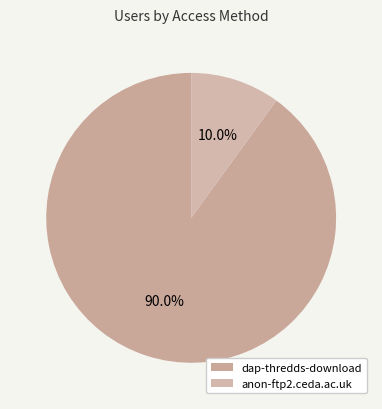

What portion of the pie excludes dap-thredds-download?

10.0%